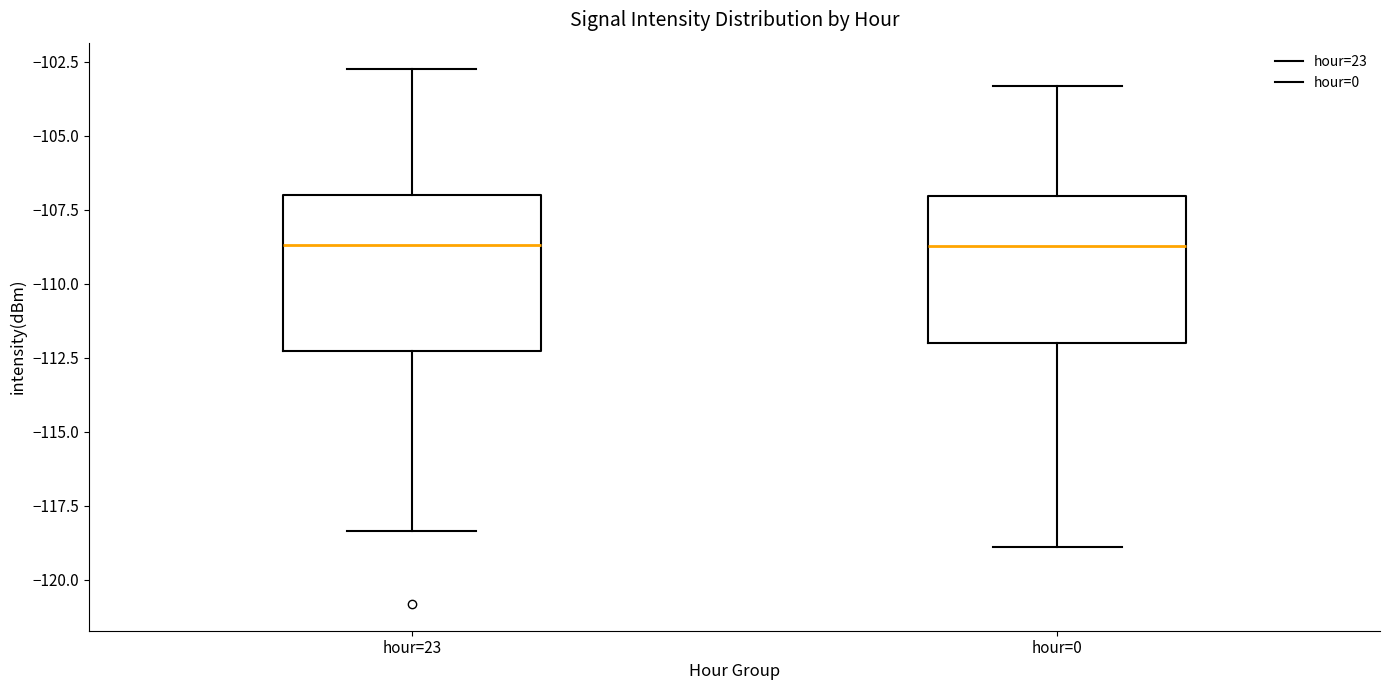

Where is the lower edge of the box for hour=0 on the y-axis? The values are not printed on the chart, so give them approximately, as read against the axis.

-112.0